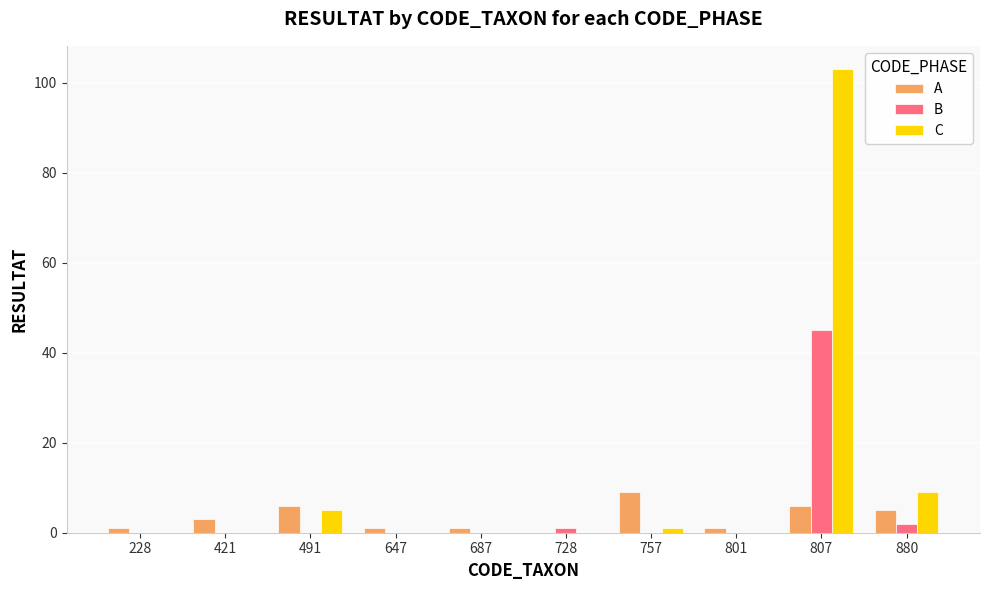

What are all the series names shown in the legend?

A, B, C